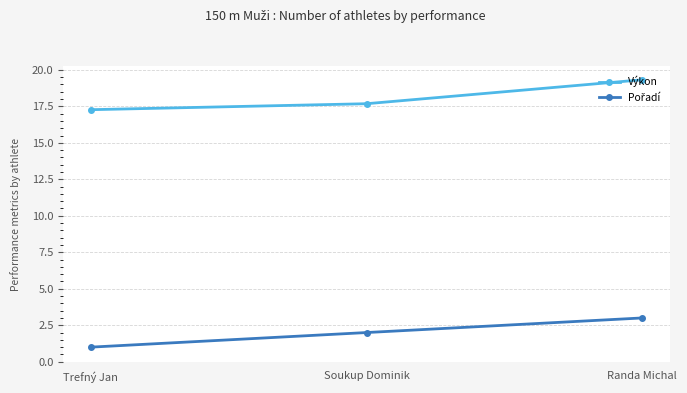

Count the number of data series in this chart.

2